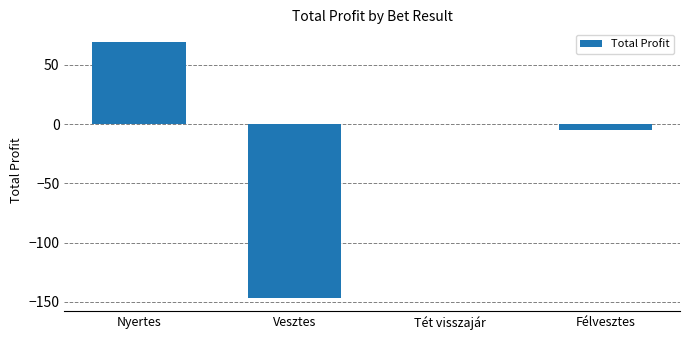

What is the maximum value shown in the chart?

69.2